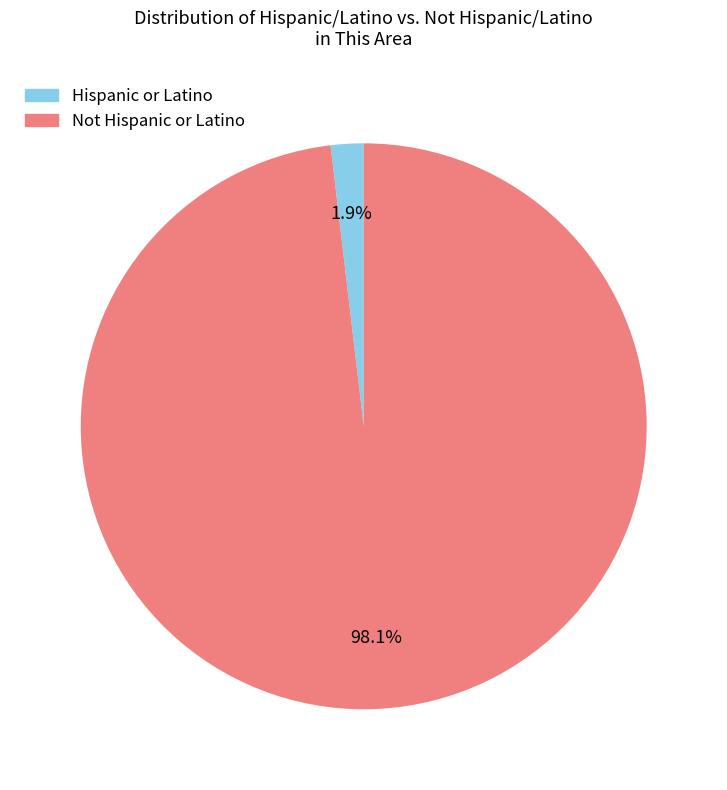

Which category has the smallest portion of the pie?

Hispanic or Latino